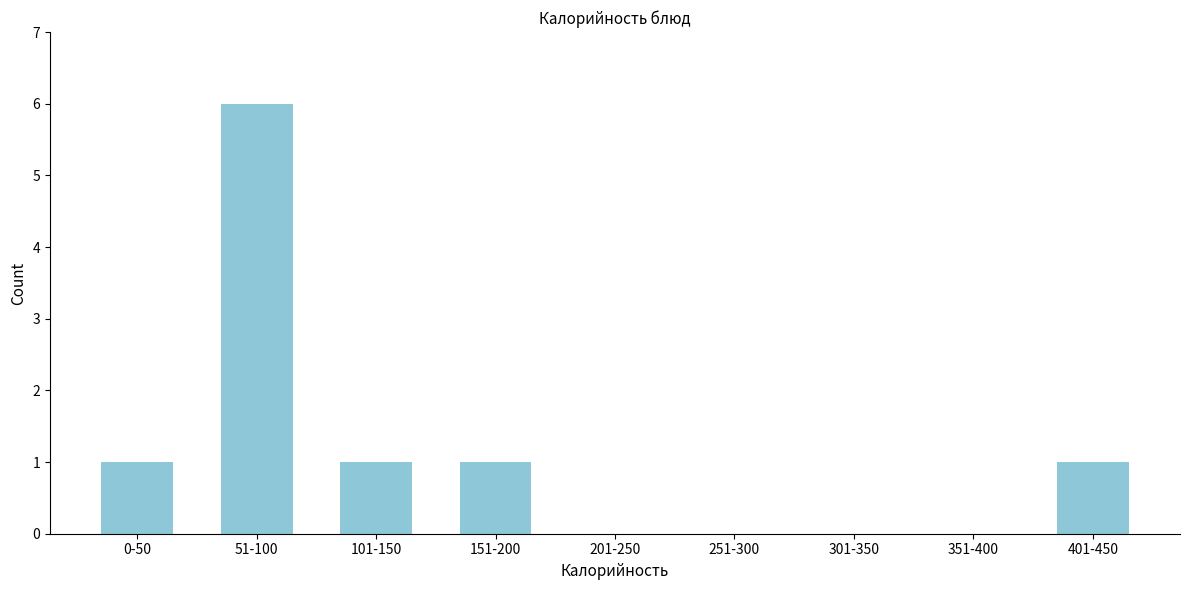

Reading left to right, list all the values displayed in this chart.

0-50=1	51-100=6	101-150=1	151-200=1	201-250=0	251-300=0	301-350=0	351-400=0	401-450=1